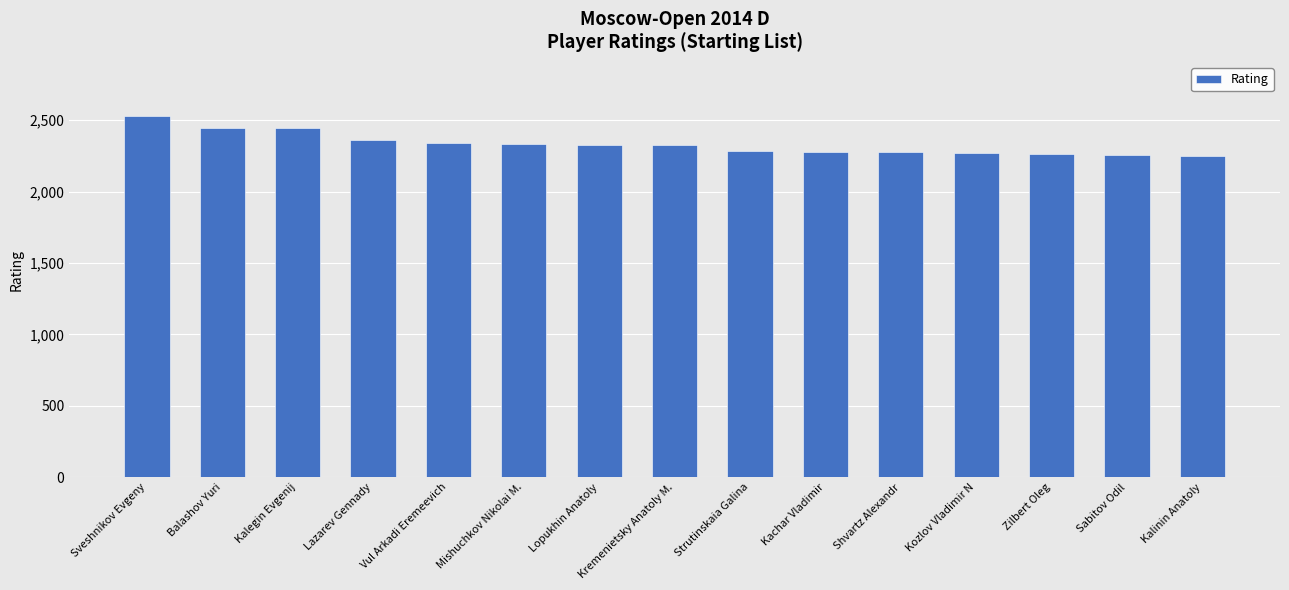

Which has a higher value, Kozlov Vladimir N or Kalegin Evgenij?

Kalegin Evgenij